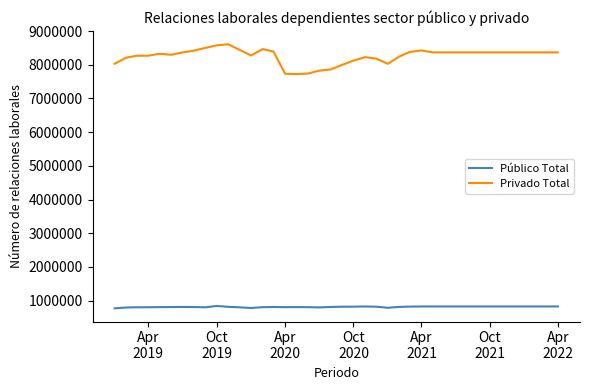

Which series has the widest spread of values?

Privado Total